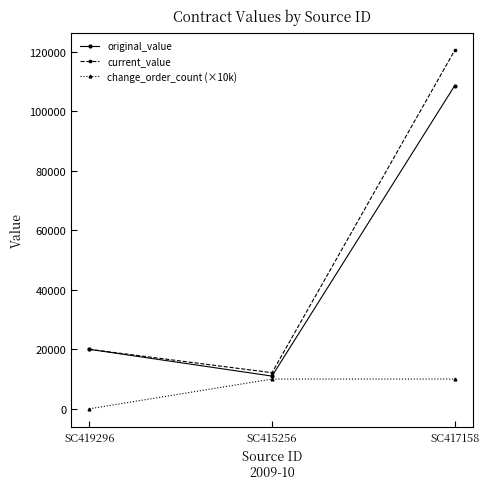

Which series changed the most between SC415256 and SC417158?

current_value